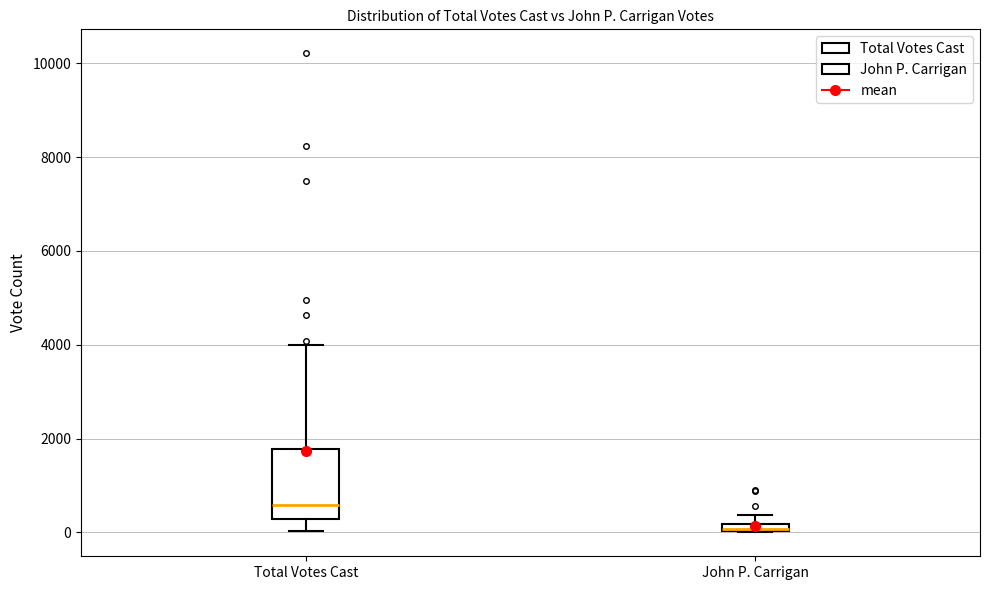

Which box's median line is the lowest?

John P. Carrigan